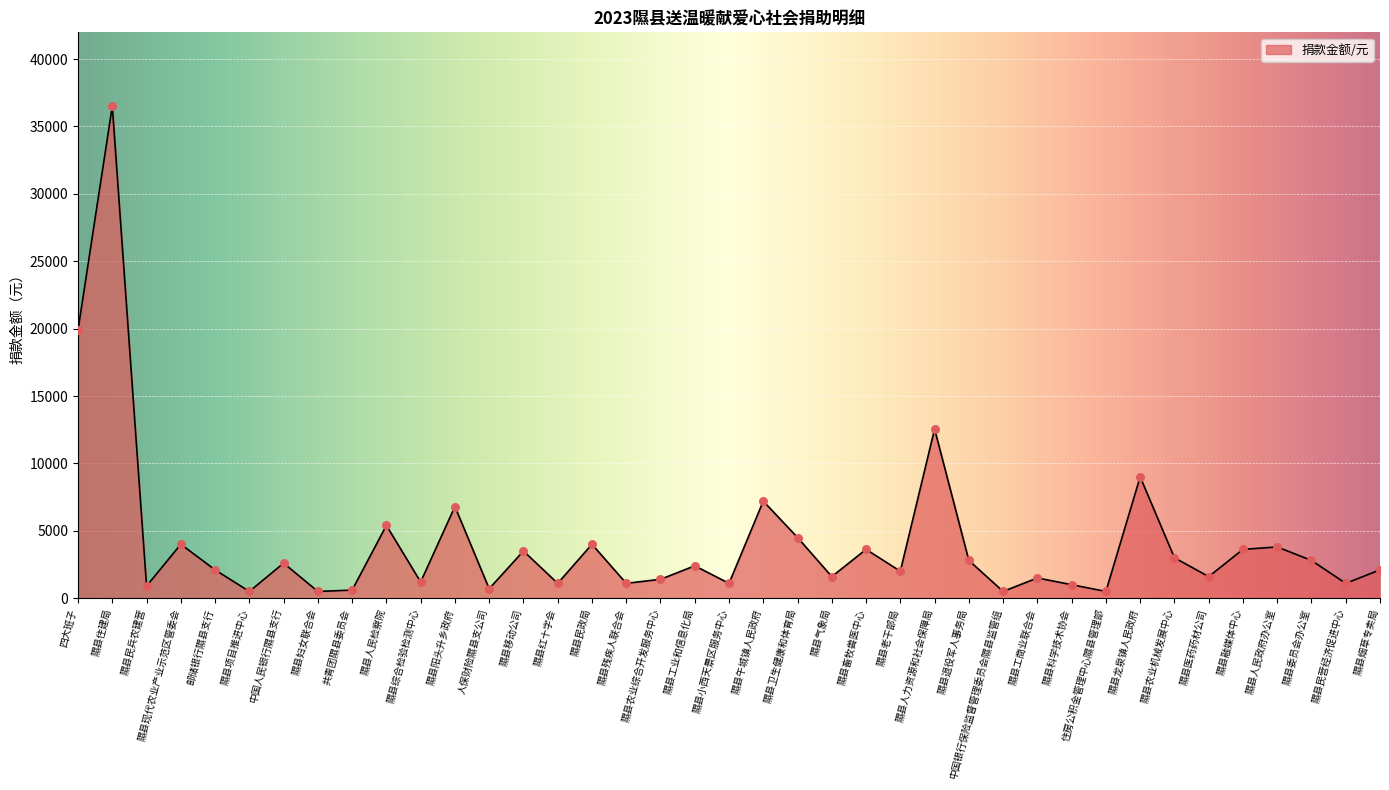

What is the change in value from 四大班子 to 隰县退役军人事务局?

-17100